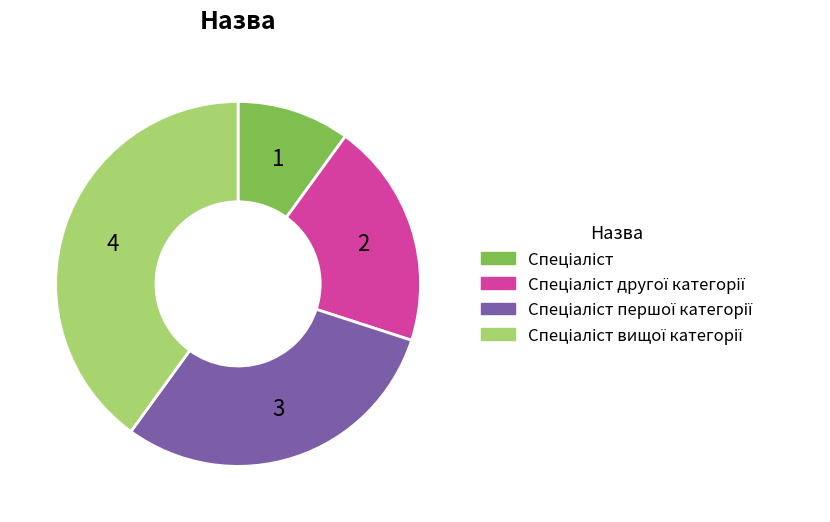

Is there any slice that represents more than half of the pie?

No